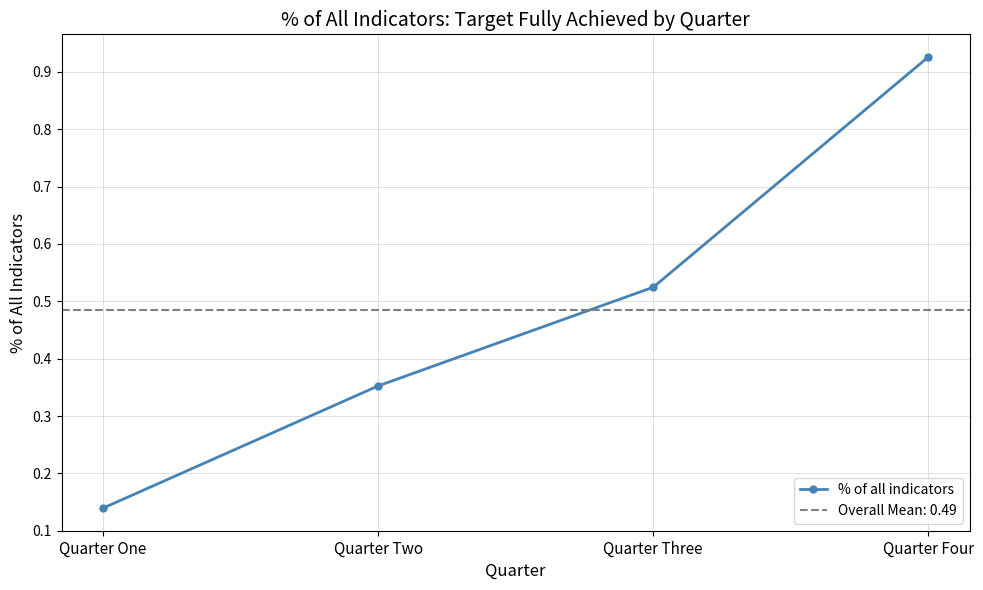

Rank the categories by value from lowest to highest.

Quarter One, Quarter Two, Quarter Three, Quarter Four